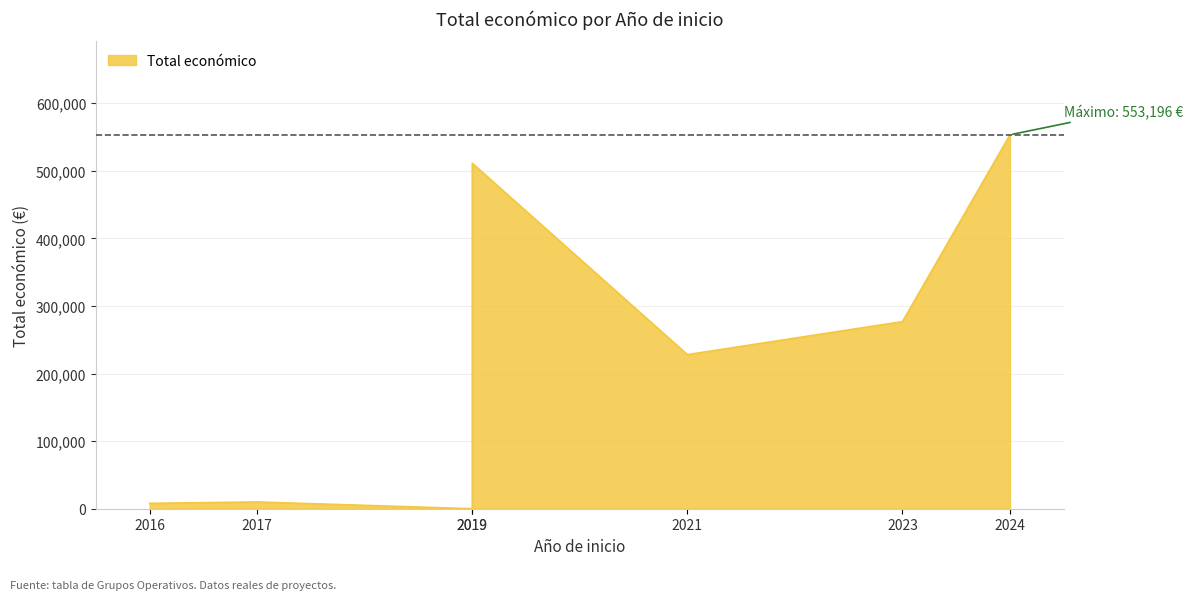

What is the difference between the maximum and minimum values?

553196